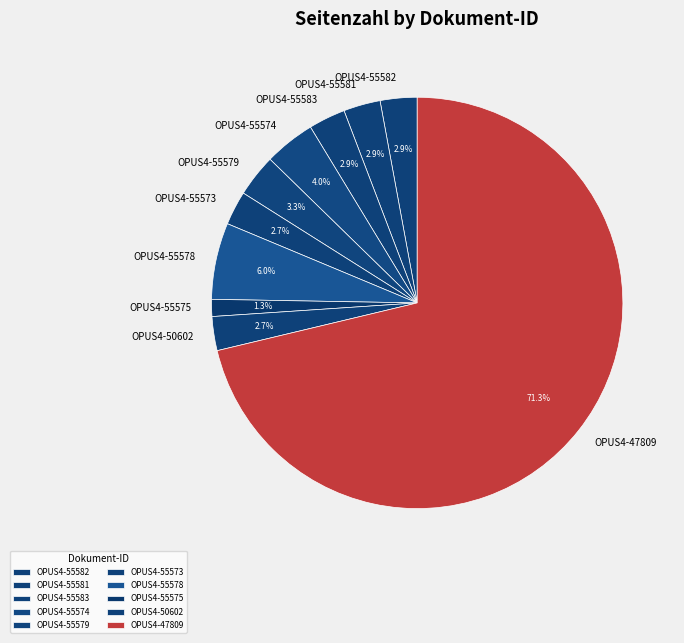

To the nearest percent, what is the average slice percentage?

10%